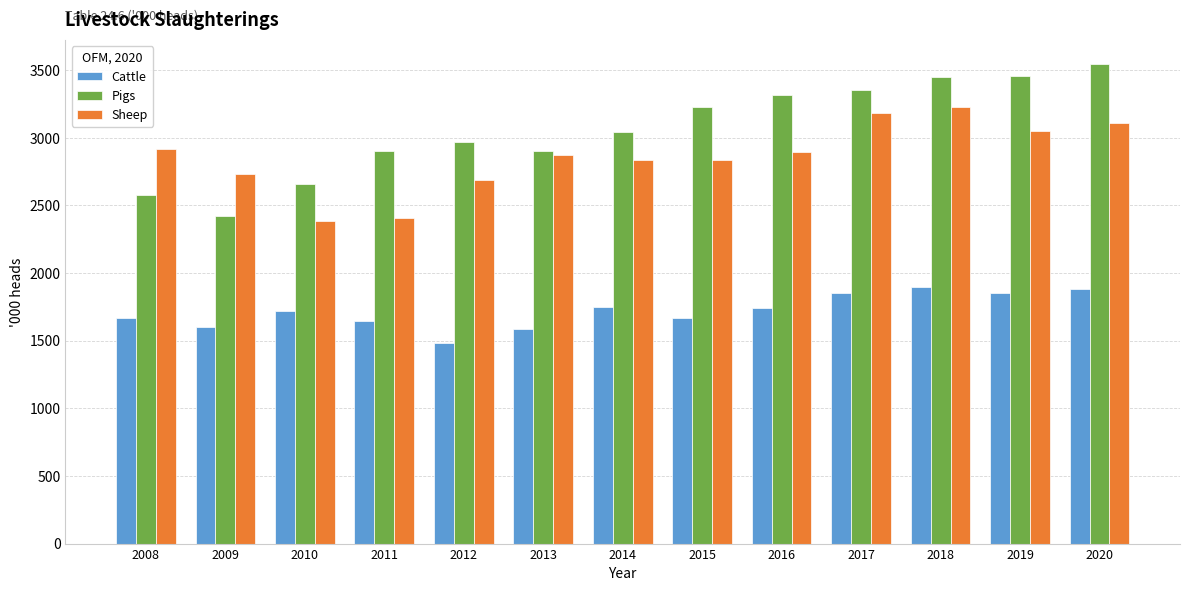

Are the bars horizontal?

No